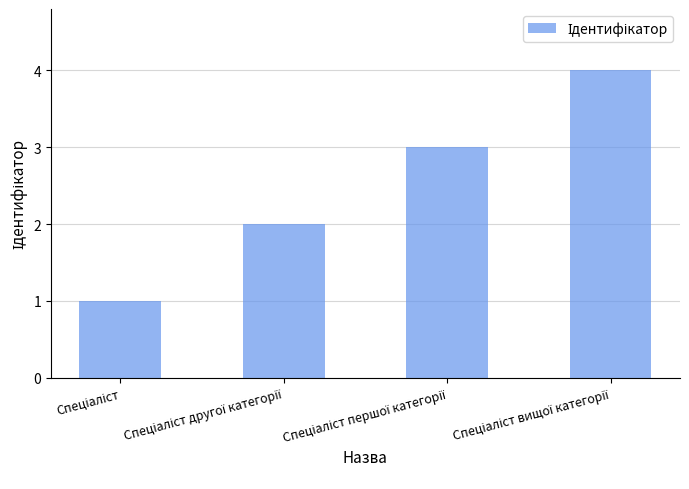

What is the sum of all values?

10